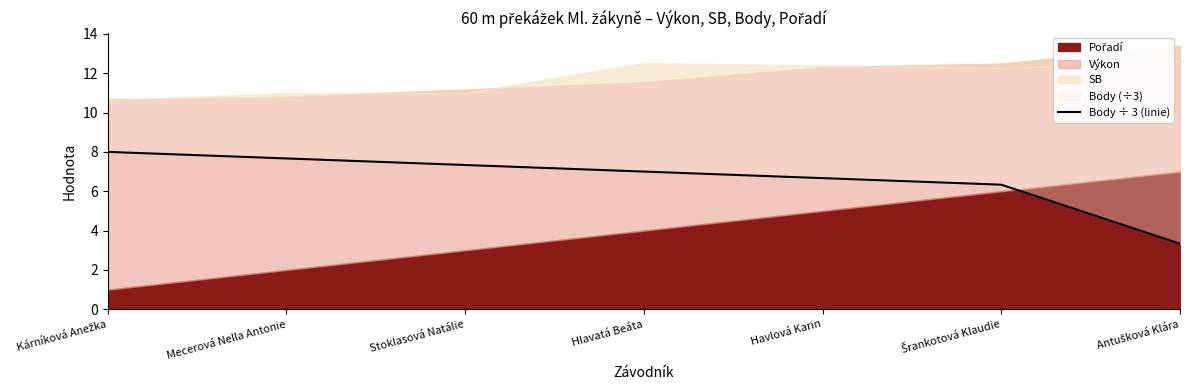

True or false: the data shows 4.4 at Antušková Klára.

False